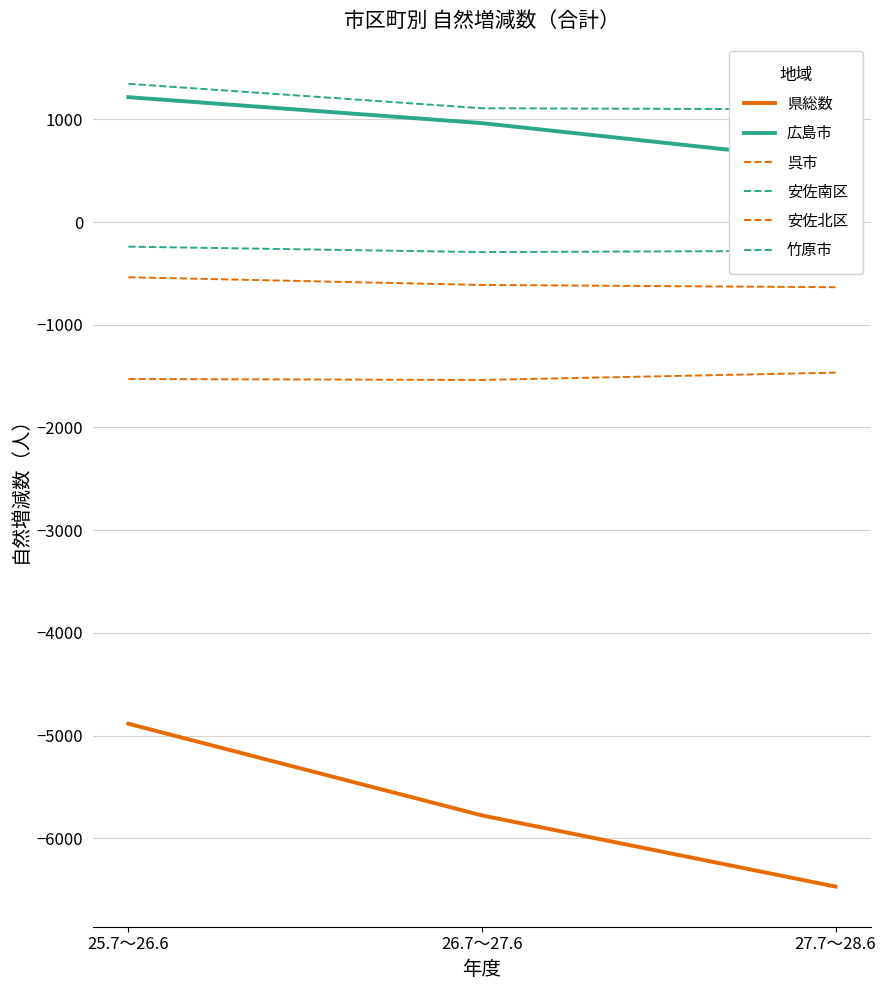

Read the 竹原市 value at 26.7～27.6, to the nearest 10.

-290